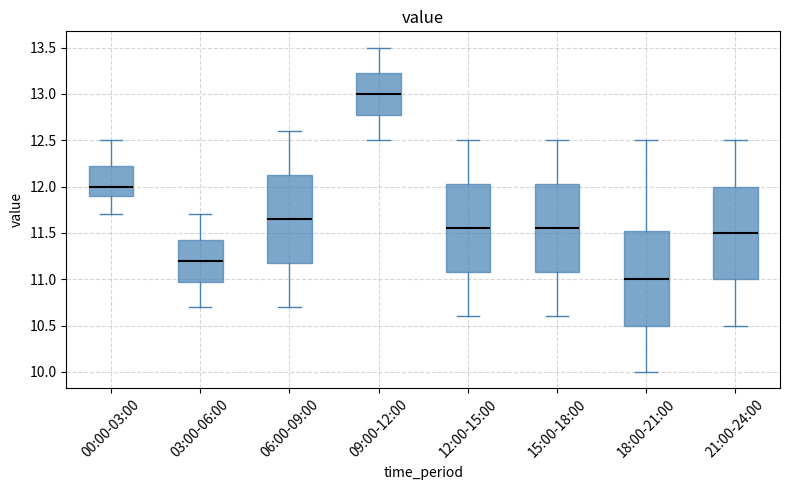

Where does the median line of the box for 00:00-03:00 sit on the y-axis? The values are not printed on the chart, so give them approximately, as read against the axis.

12.00